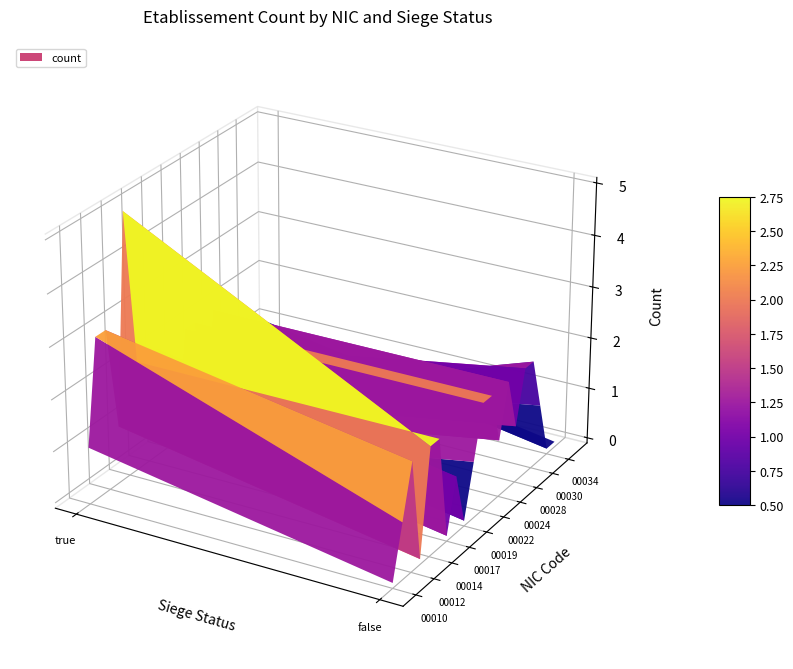

Reading right to left, extract all data points from this chart.

00014: false=2	true=5
00030: false=2	true=0
00011: false=1	true=3
00015: false=2	true=2
00018: false=1	true=2
00012: false=2	true=3
00022: false=2	true=2
00023: false=2	true=2
00026: false=2	true=2
00029: false=2	true=1
00019: false=0	true=1
00013: false=0	true=1
00060: false=0	true=1
00010: false=0	true=1
00017: false=0	true=1
00024: false=1	true=0
00021: false=1	true=0
00031: false=1	true=0
00034: false=0	true=1
00028: false=1	true=0